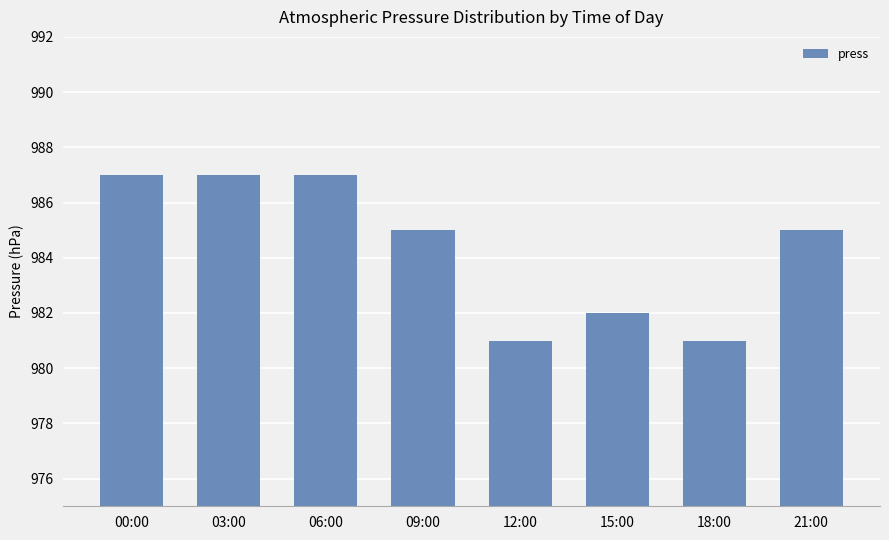

What position from the right is 09:00?

5